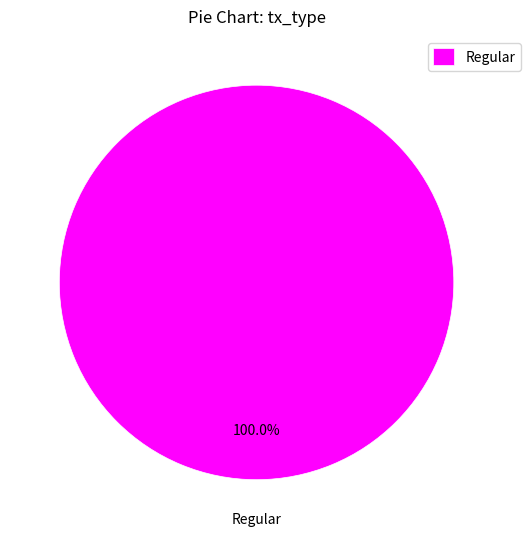

Which category accounts for the majority?

Regular